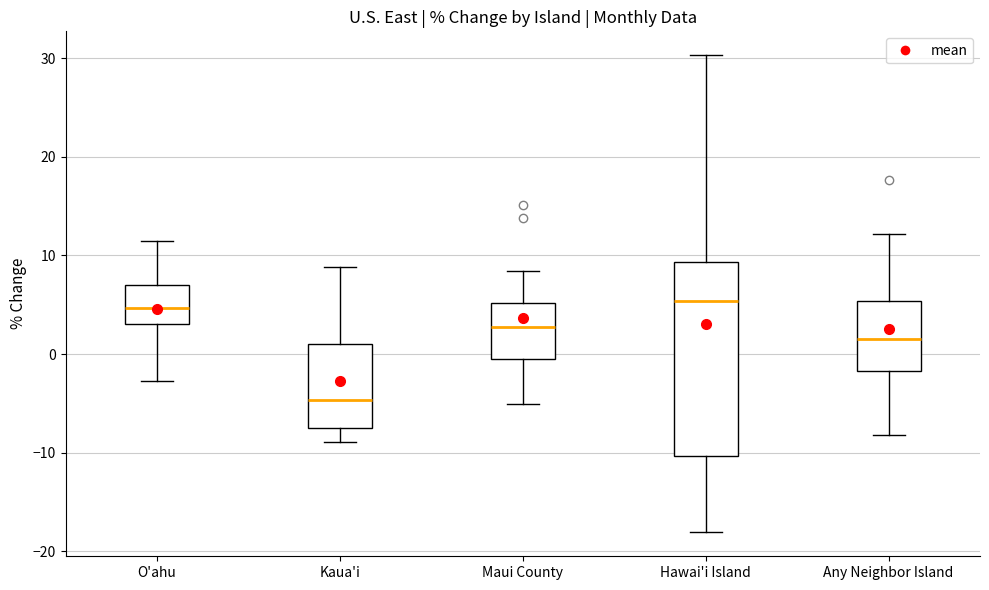

Reading left to right, read every box against the y-axis: the position of its median line, the range the box covers, and the ends of its whiskers. The values are not printed on the chart, so give them approximately, as read against the axis.

O'ahu: median 5, box 3 to 7, whiskers -3 to 11
Kaua'i: median -5, box -8 to 1, whiskers -9 to 9
Maui County: median 3, box -1 to 5, whiskers -5 to 8
Hawai'i Island: median 5, box -10 to 9, whiskers -18 to 30
Any Neighbor Island: median 2, box -2 to 5, whiskers -8 to 12